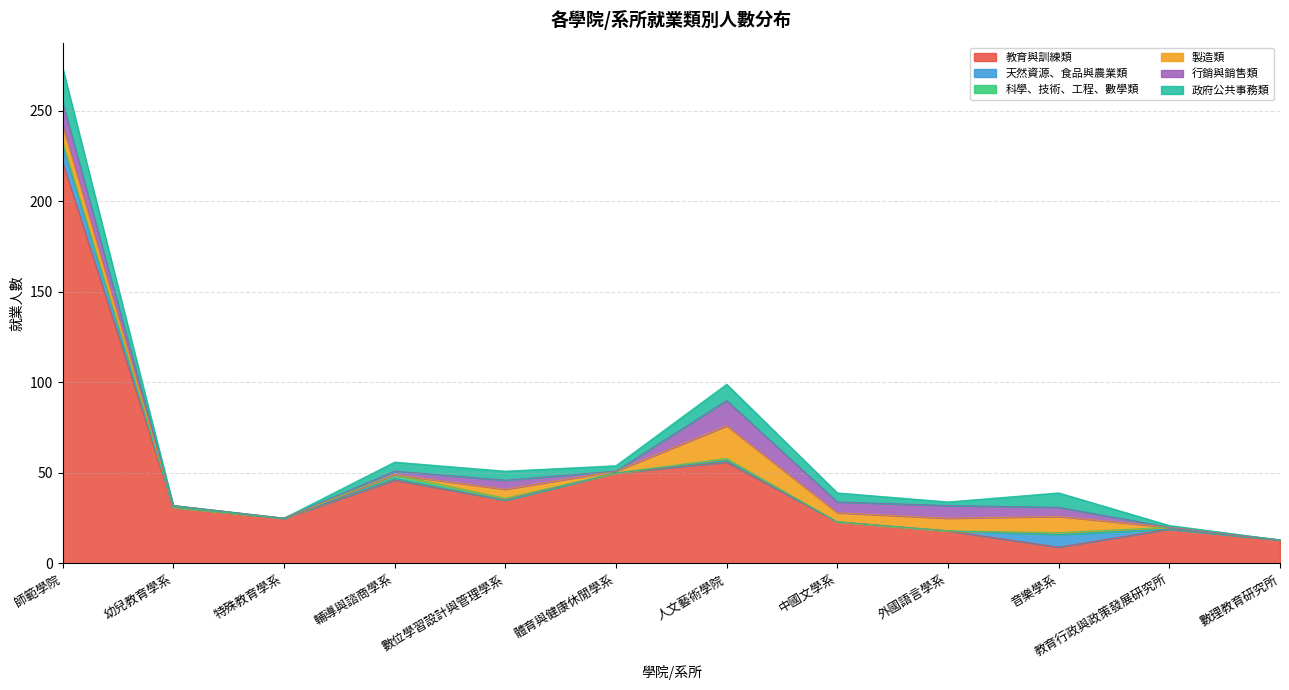

How many data points in 製造類 are less than 5?

6